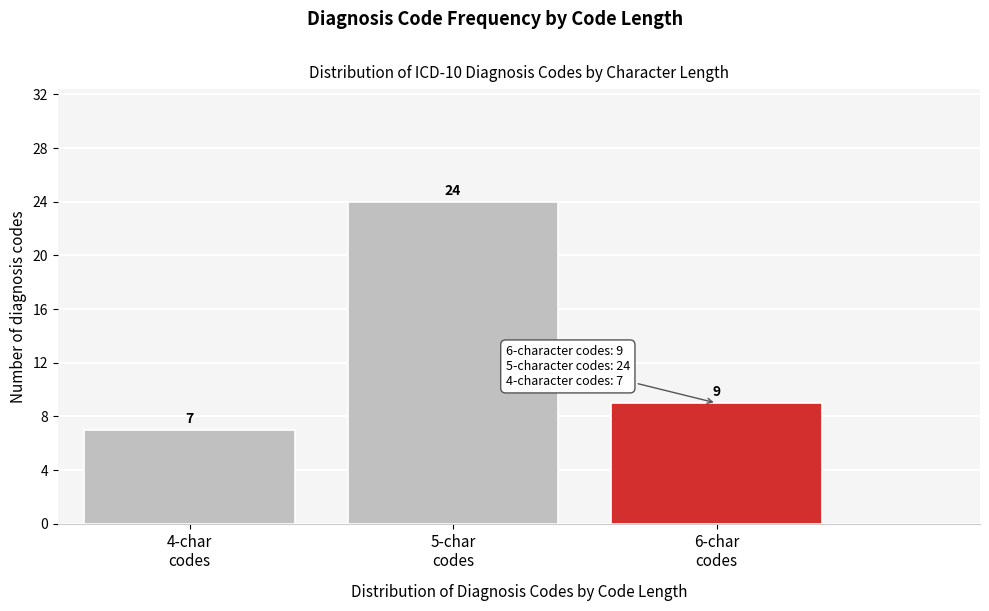

Reading right to left, transcribe all the data shown in this chart.

9	24	7